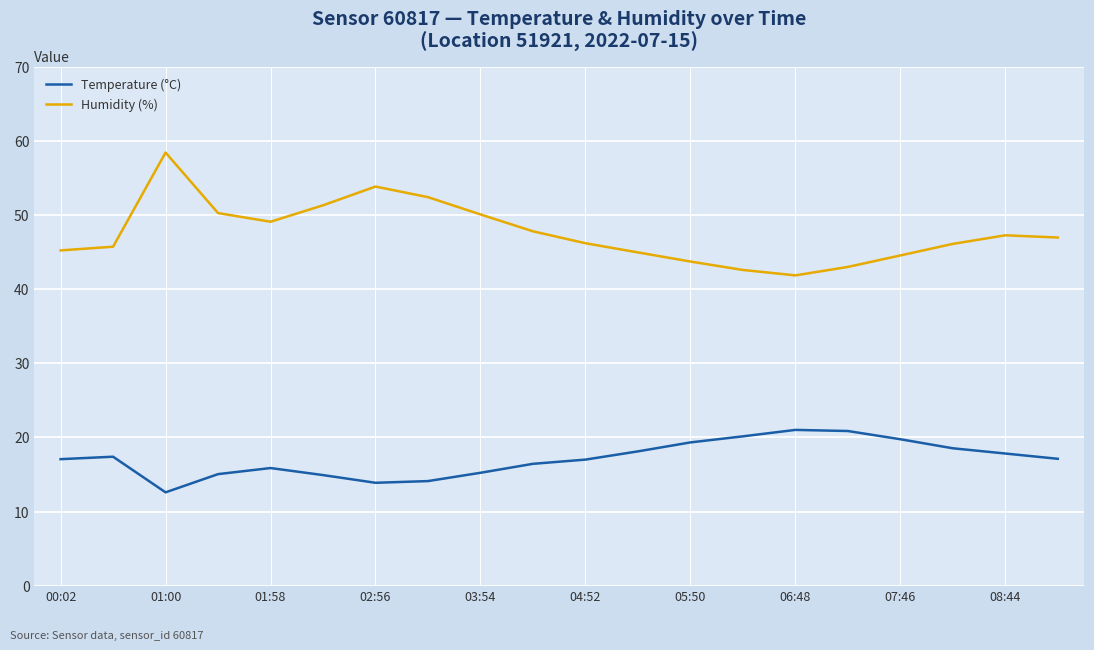

List the series in order of their overall mean, lowest first.

Temperature (°C), Humidity (%)